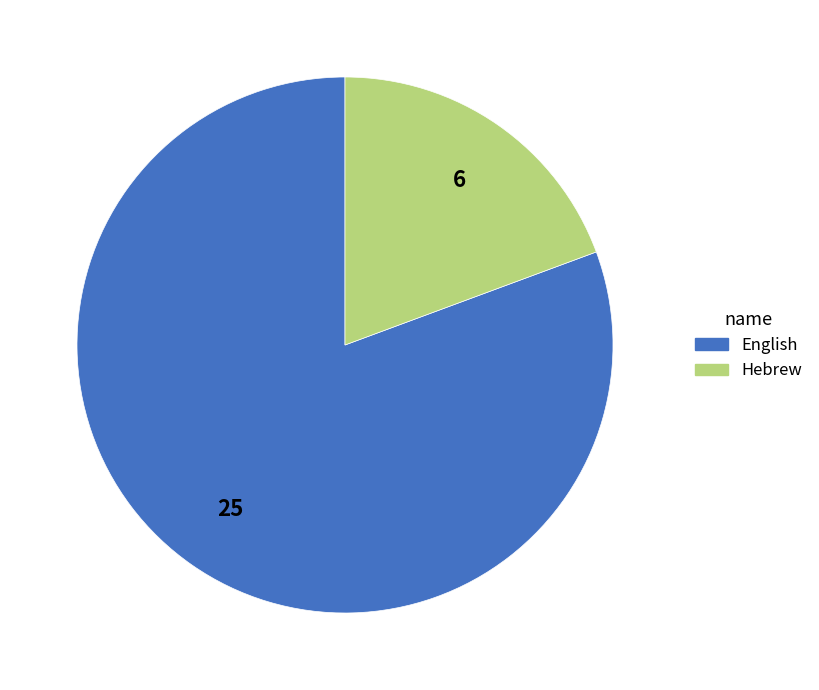

Between English and Hebrew, which is larger?

English